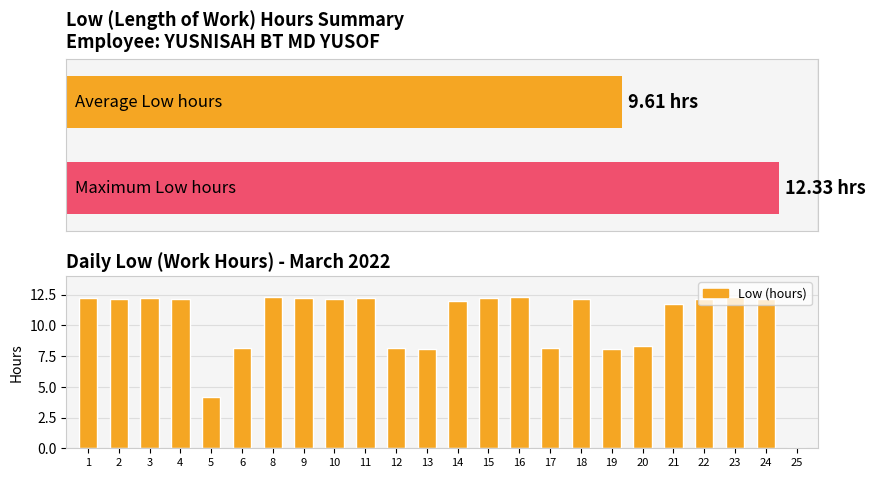

Which label corresponds to the largest value in the chart?

8